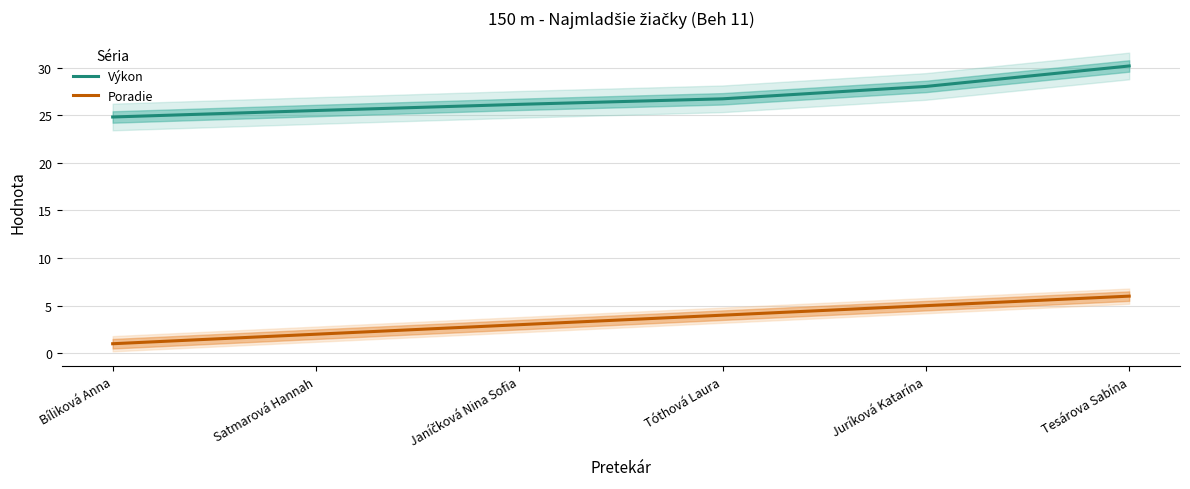

Reading left to right, extract all data points from this chart.

Výkon: Bíliková Anna=24.8	Satmarová Hannah=25.5	Janíčková Nina Sofia=26.1	Tóthová Laura=26.7	Juríková Katarína=28.0	Tesárova Sabína=30.2
Poradie: Bíliková Anna=1.0	Satmarová Hannah=2.0	Janíčková Nina Sofia=3.0	Tóthová Laura=4.0	Juríková Katarína=5.0	Tesárova Sabína=6.0